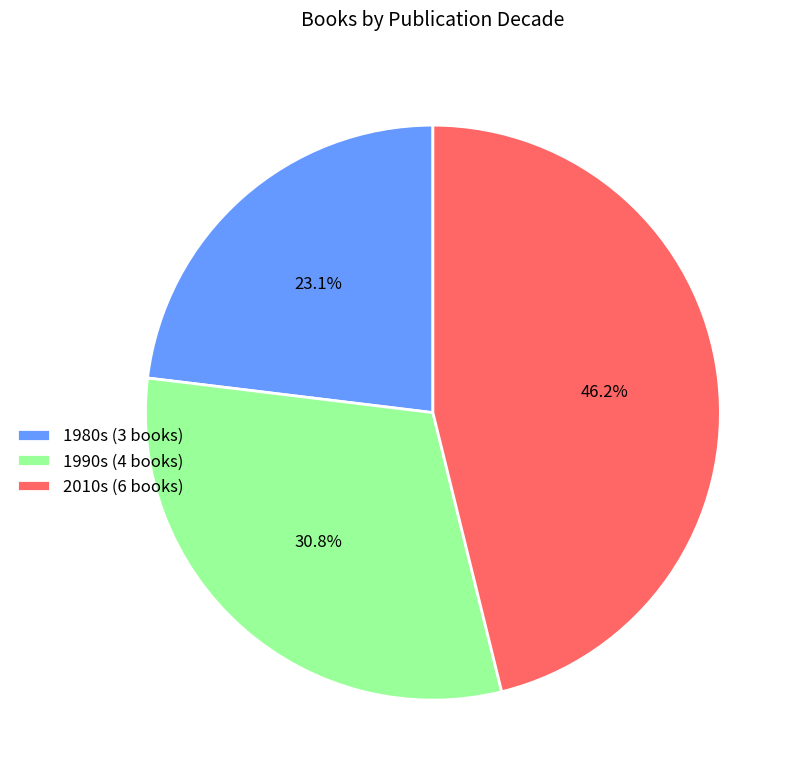

How many slices are in this pie chart?

3